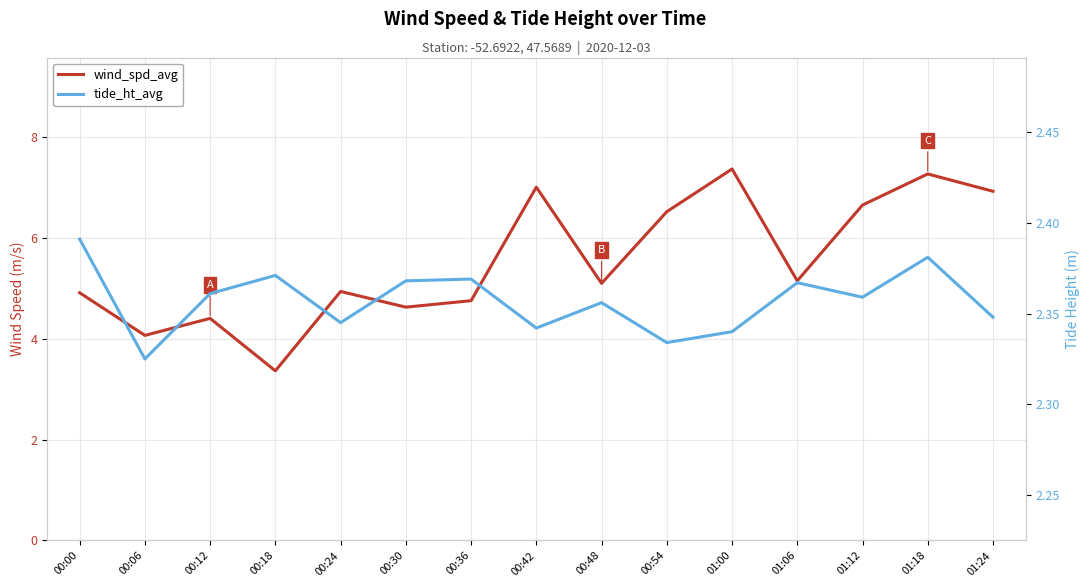

What is the difference between the second highest and minimum values in the tide_ht_avg series?

0.1